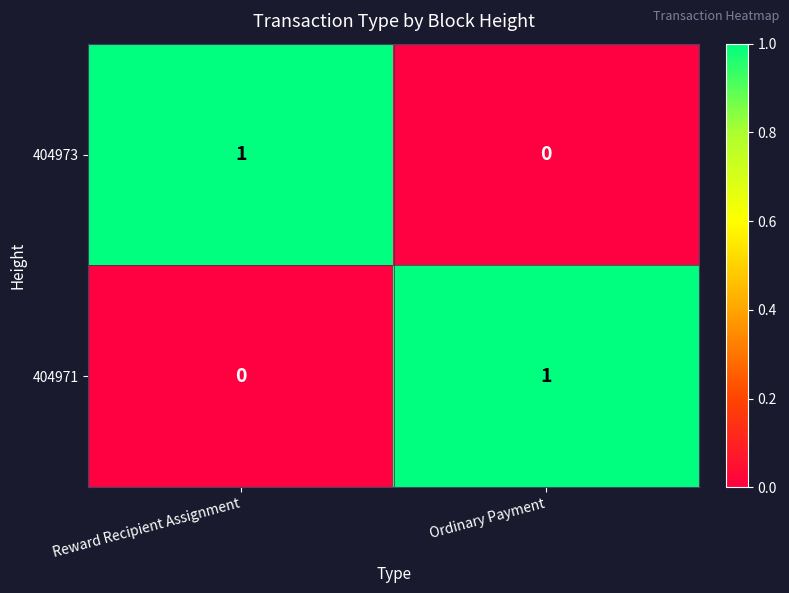

At Ordinary Payment, list the series in order from largest to smallest.

404971, 404973